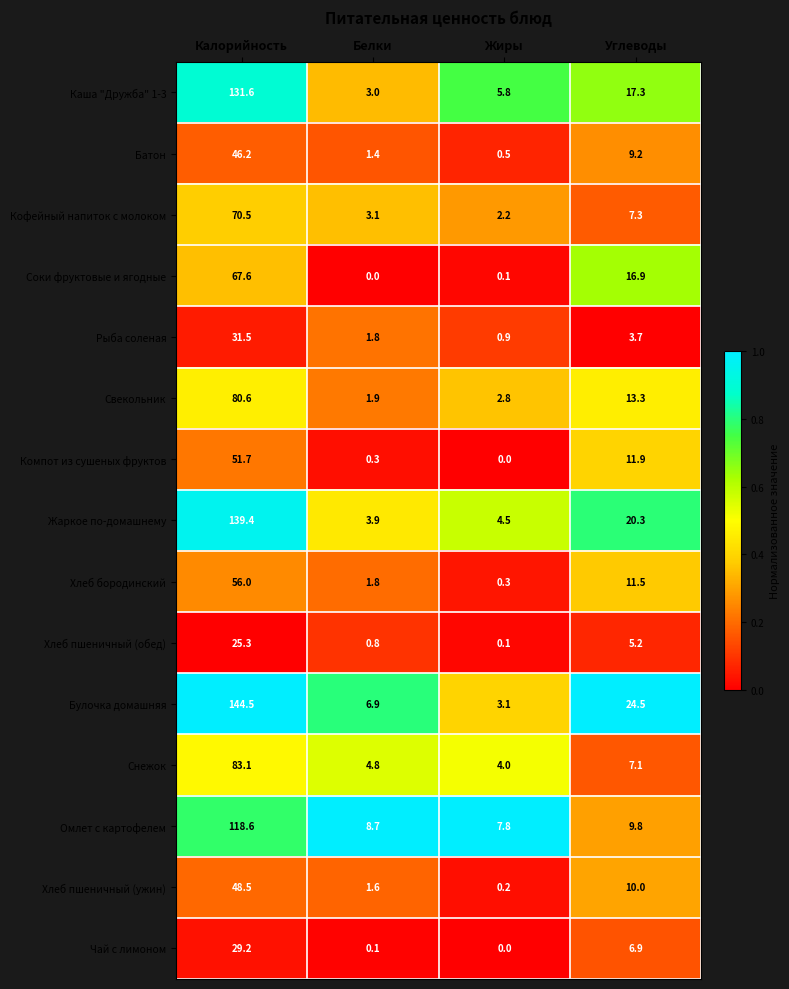

What is the total value across all series at Белки?

40.1